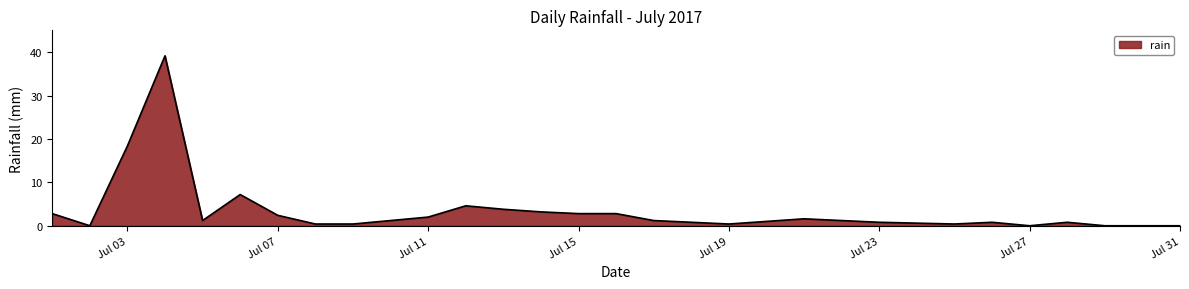

Does the chart display data point markers on the line(s)?

No